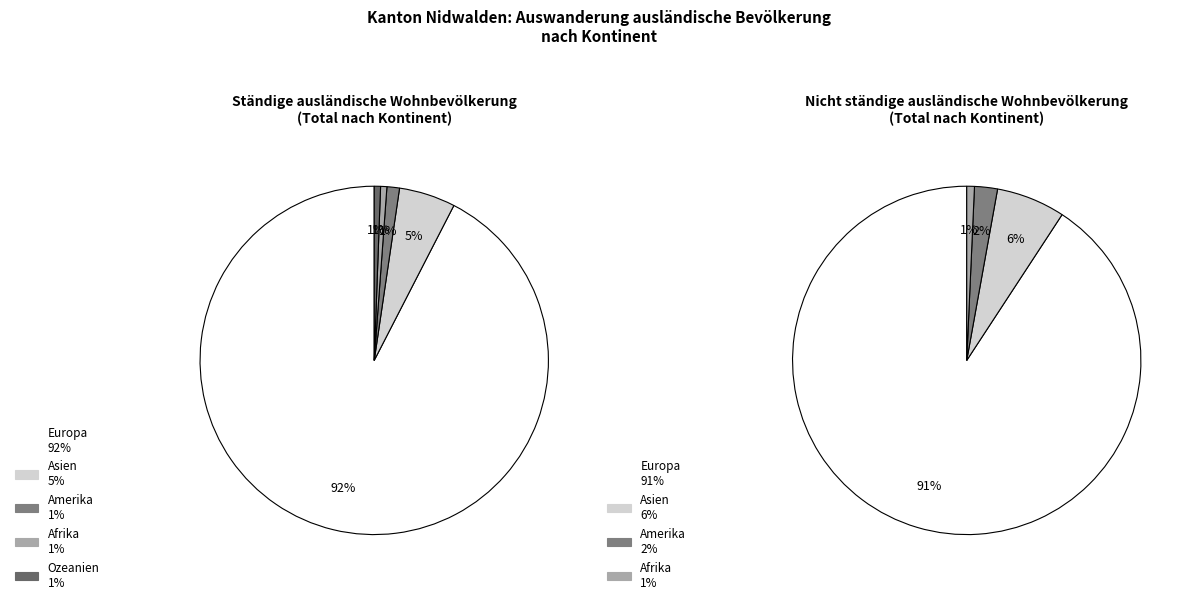

Which slice is the largest?

Europa